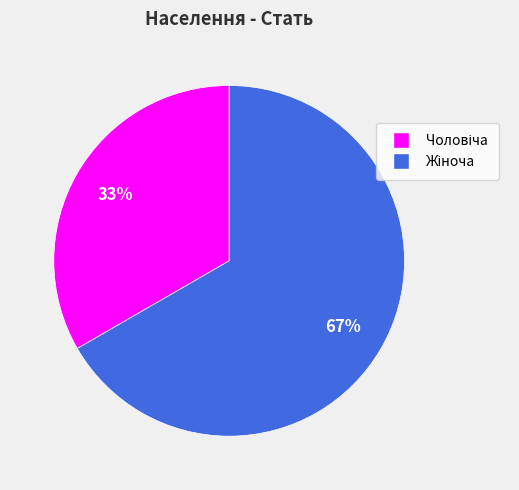

To the nearest percent, what is the average slice percentage?

50%